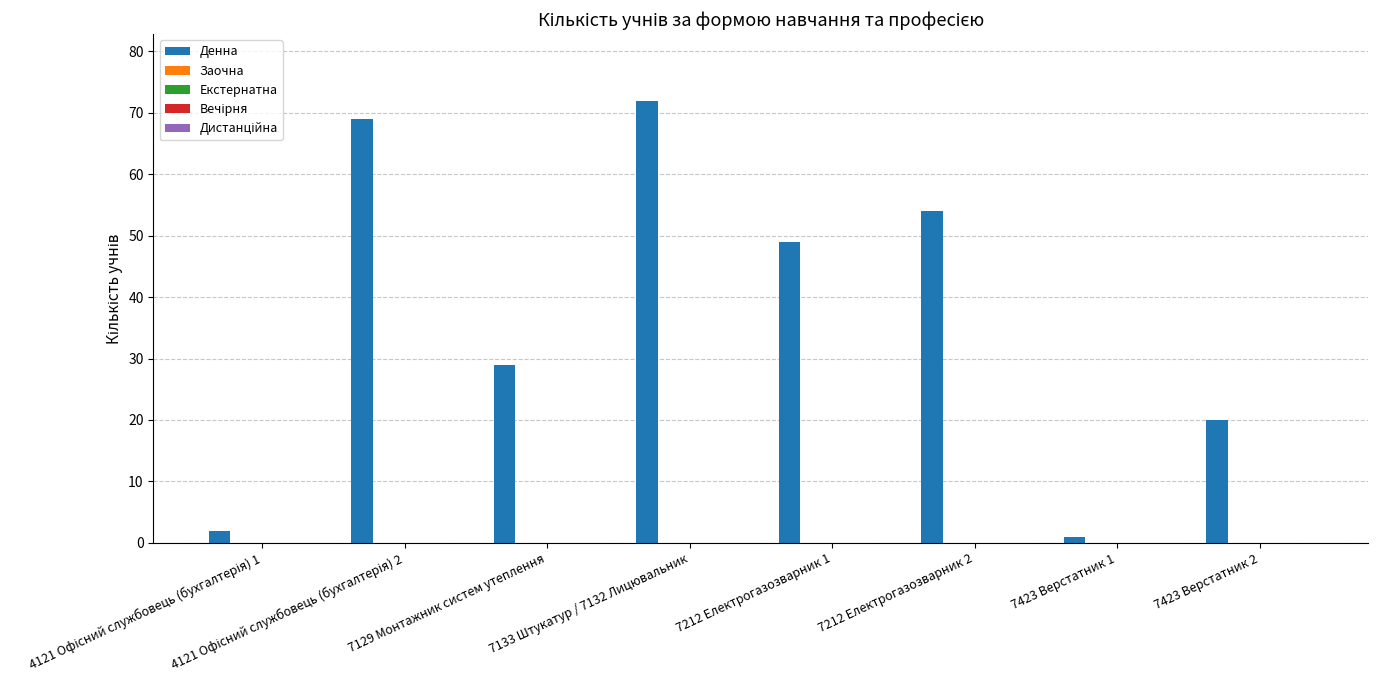

What is the greatest value displayed?

72